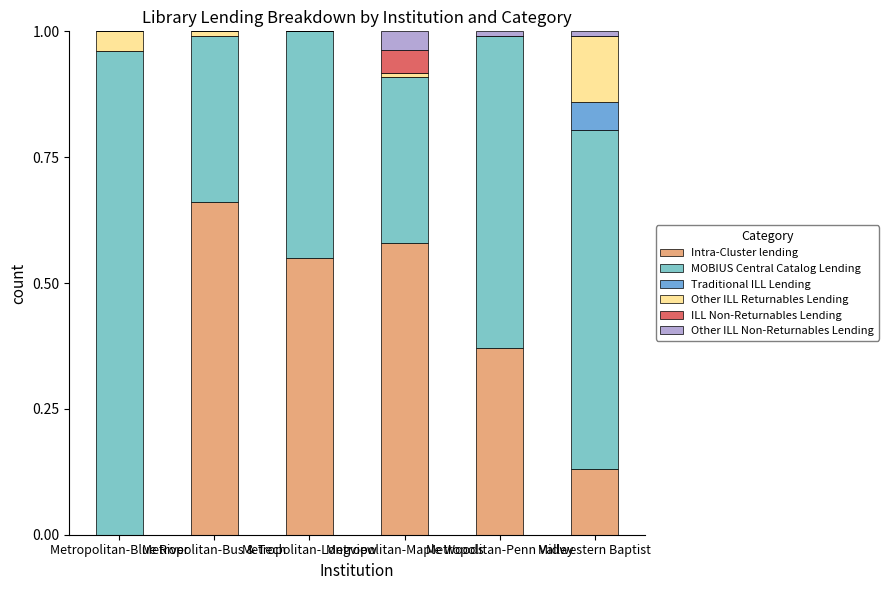

Count the Traditional ILL Lending values in the range 0 to 1.

6